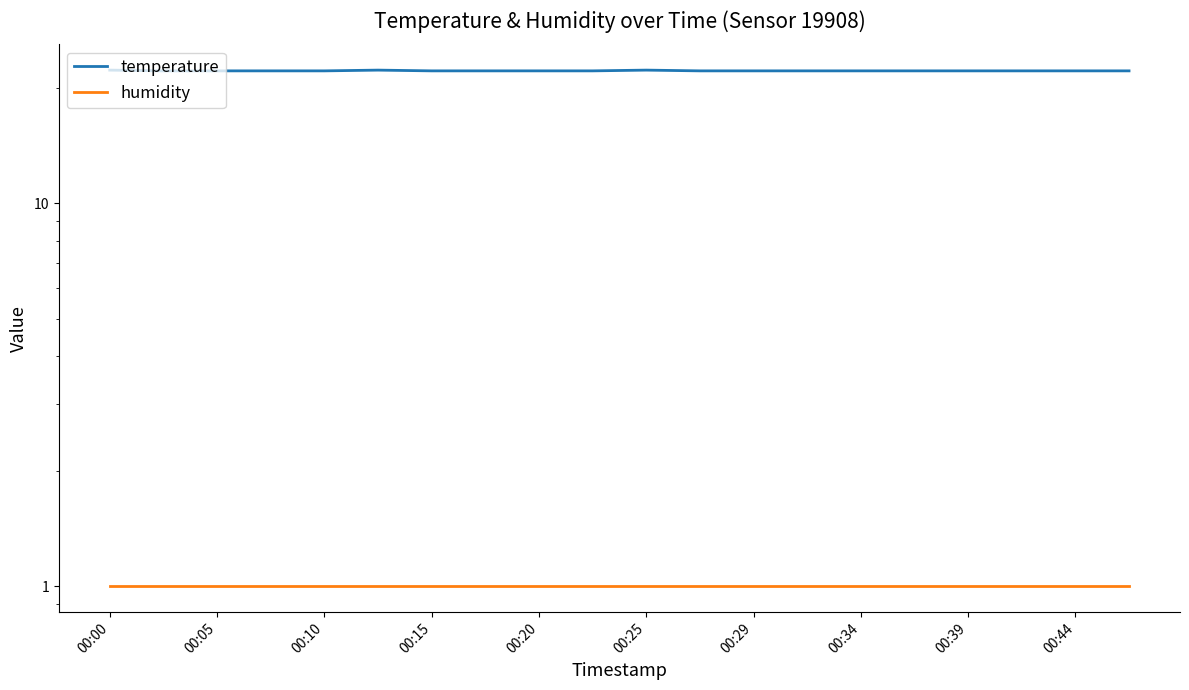

What is the average value of the humidity series?

1.0